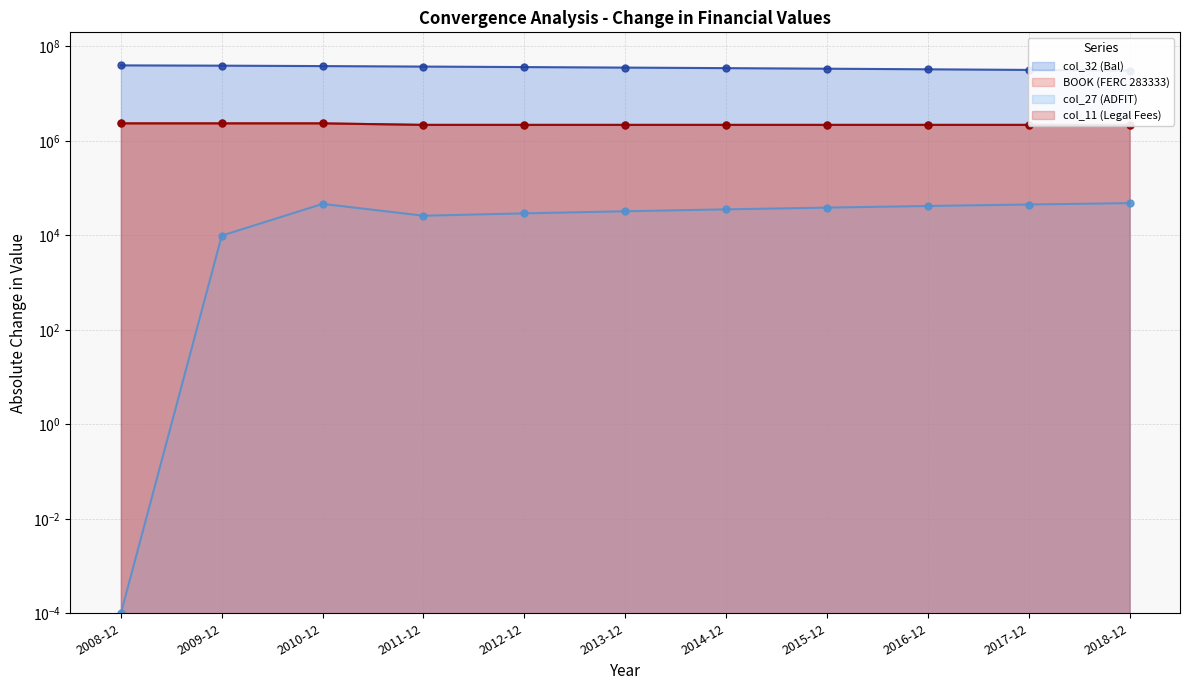

List the labels in order of BOOK (FERC 283333) value, largest first.

2008-12, 2009-12, 2010-12, 2011-12, 2012-12, 2013-12, 2014-12, 2015-12, 2016-12, 2017-12, 2018-12